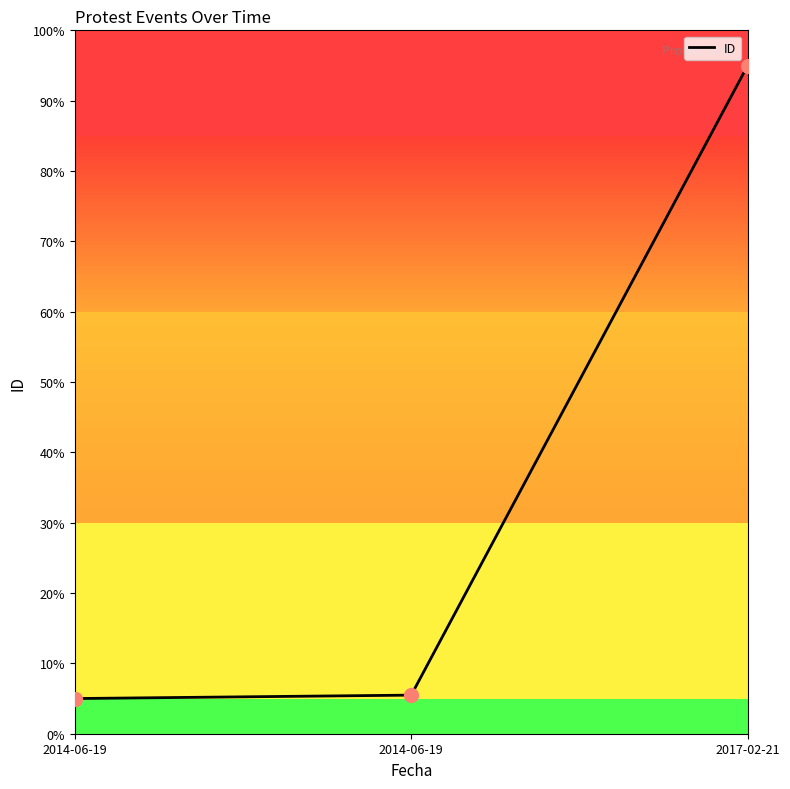

Reading left to right, extract all data points from this chart.

2014-06-19=5.0	2014-06-19=5.5	2017-02-21=95.0